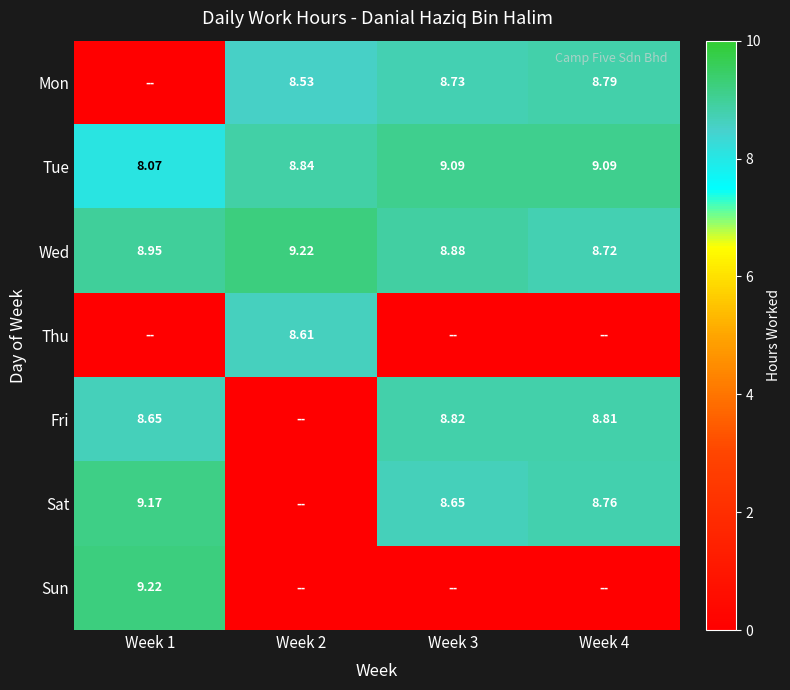

How many values in the Thu series exceed 0?

1